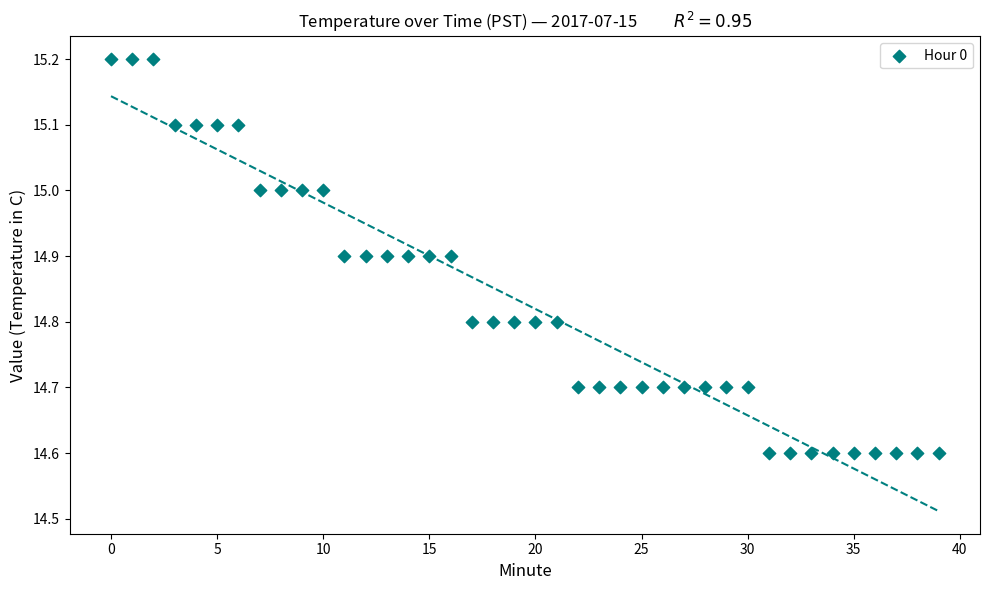

What is the range of Y values (max minus min)?

0.6